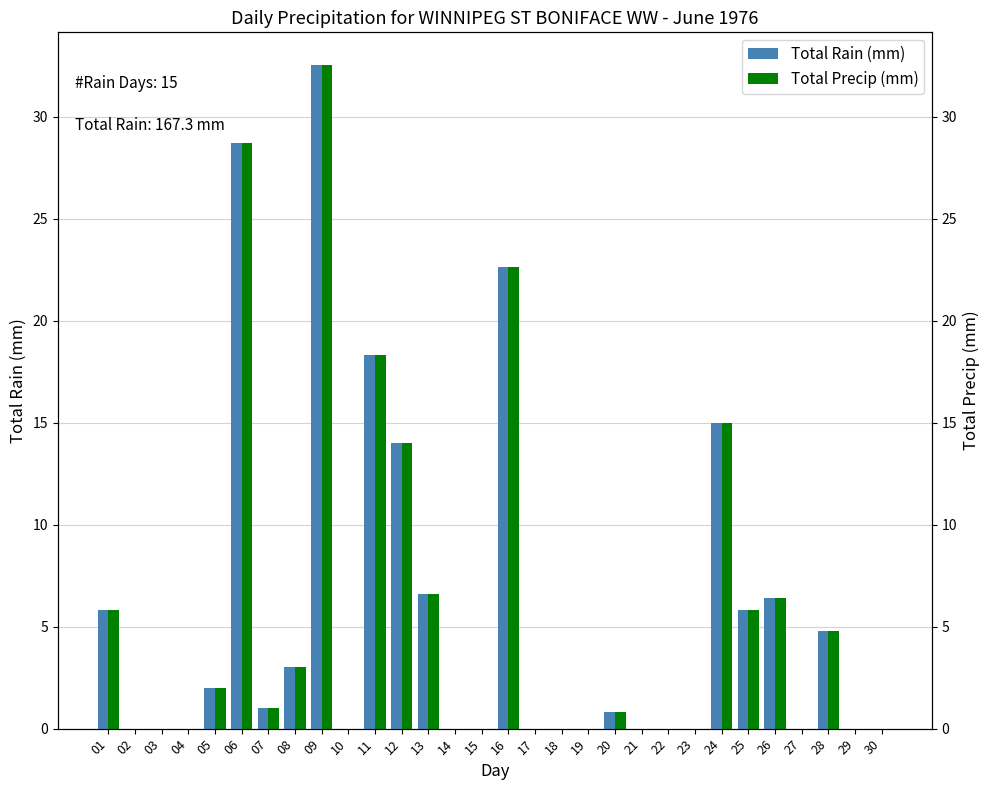

How many values in Total Rain (mm) are above zero?

15